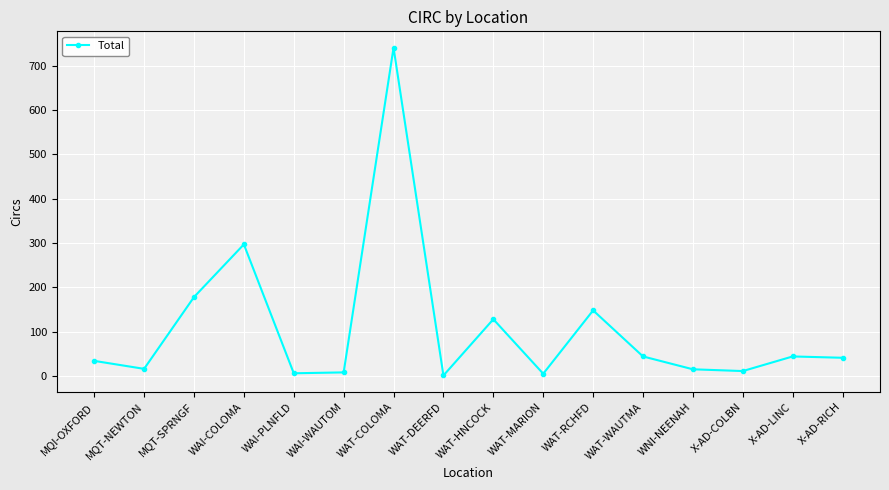

What is the difference between the values at MQI-OXFORD and MQT-NEWTON?

18